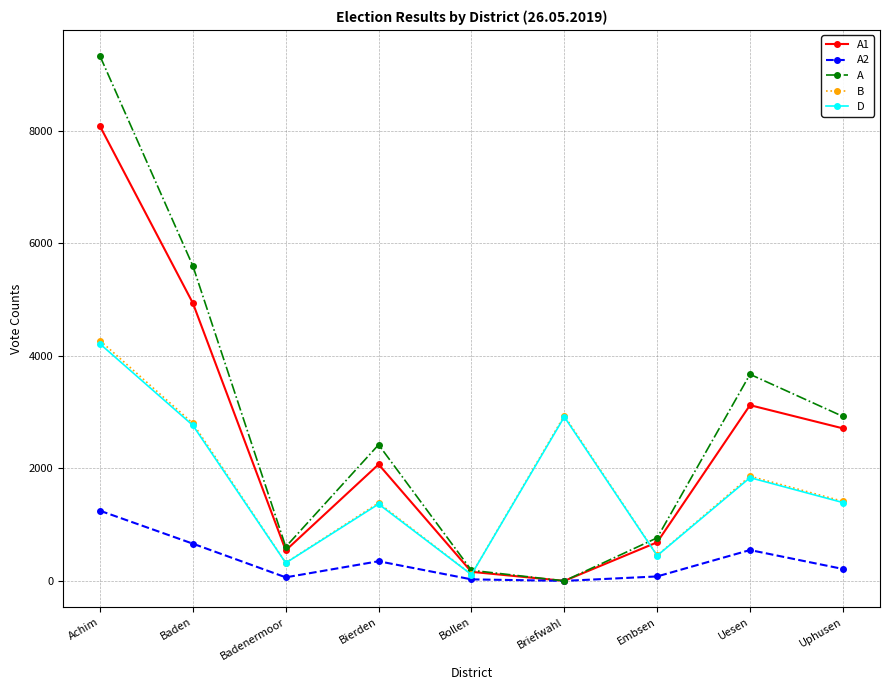

The value of D at Briefwahl is 2914. True or false?

True